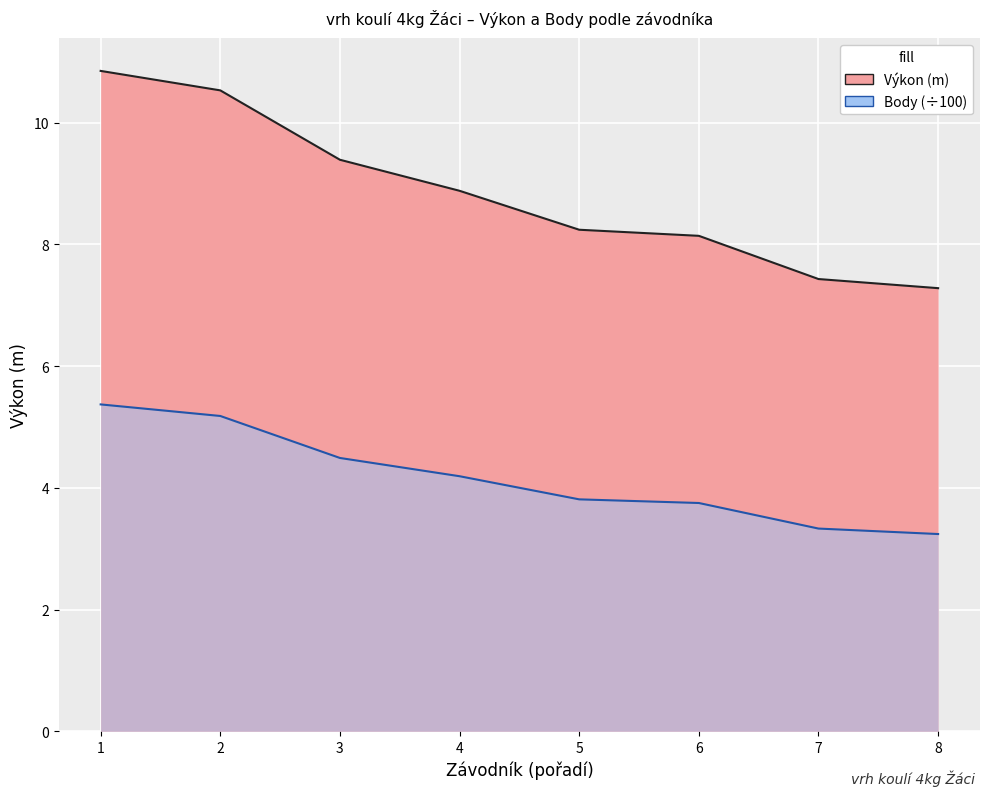

Reading left to right, list all the values displayed in this chart.

Výkon: 10.8	10.5	9.4	8.9	8.2	8.1	7.4	7.3
Body (÷100): 5.4	5.2	4.5	4.2	3.8	3.8	3.3	3.2